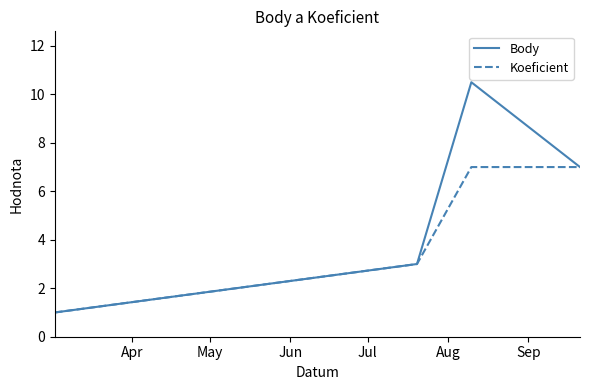

In Body, how many points are higher than both neighbors (excluding endpoints)?

1